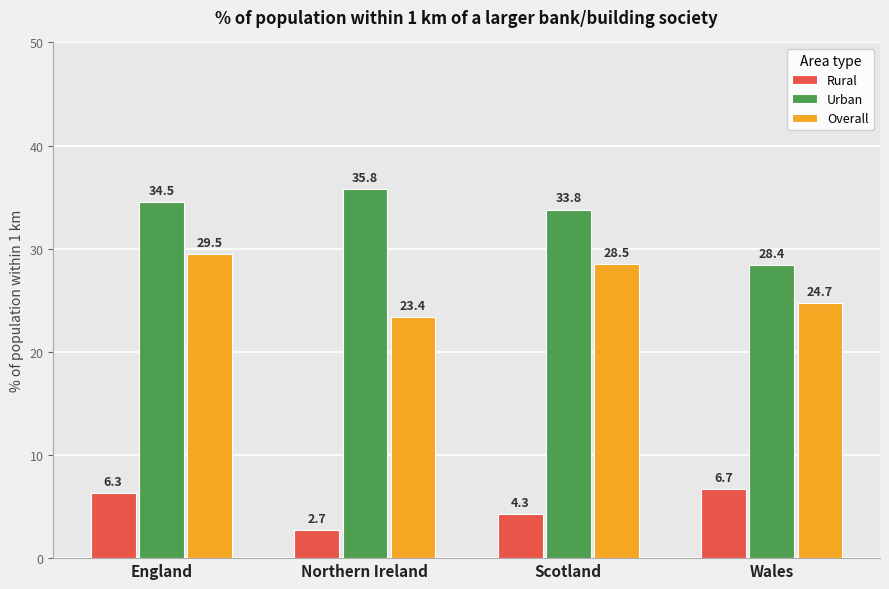

Which series has the largest range (max minus min)?

Urban